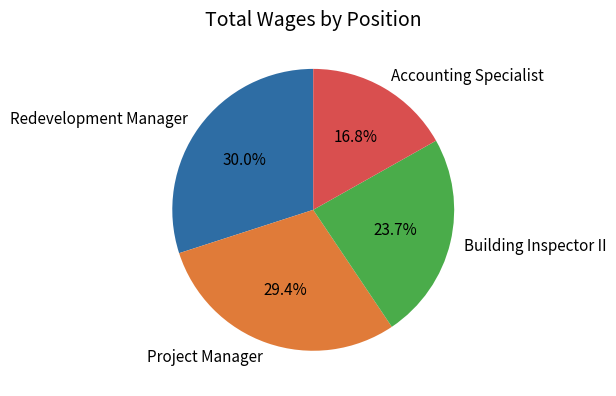

Is it true that Accounting Specialist is 17% of the pie?

True